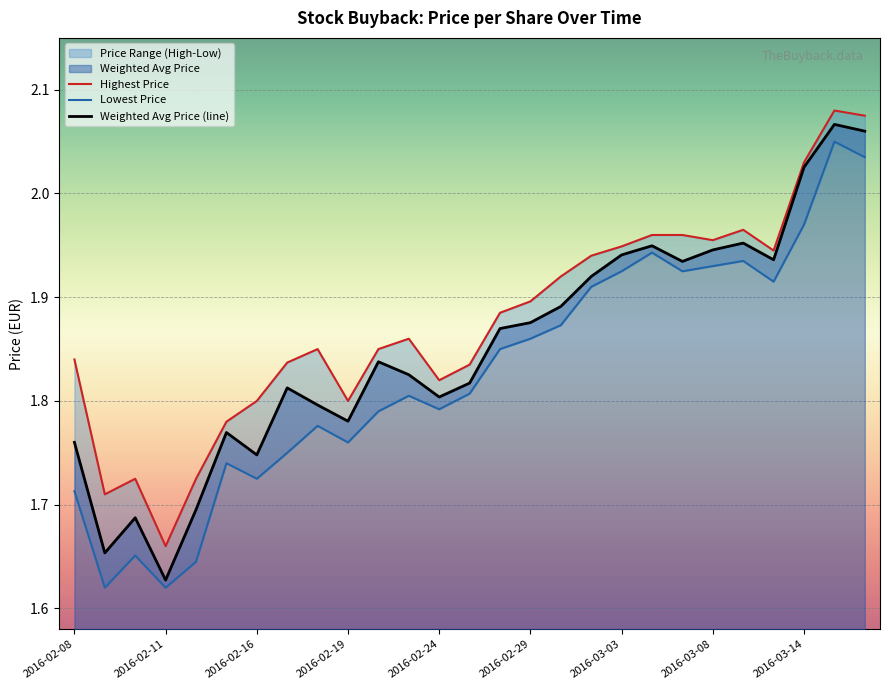

Is it true that Lowest Price equals 1.9 at 14?

True